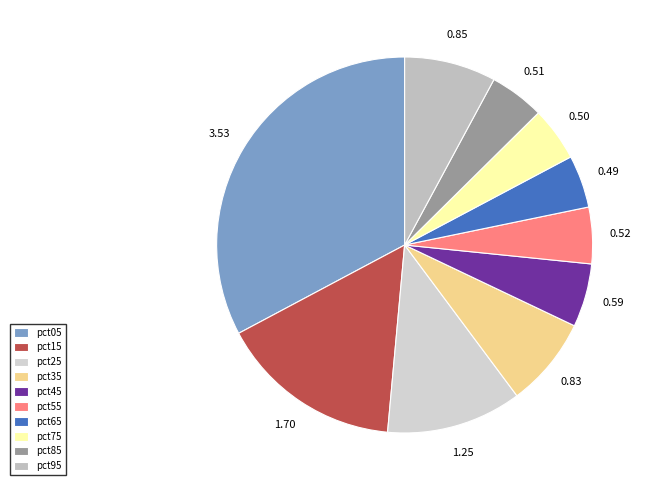

How many segments does this pie chart have?

10